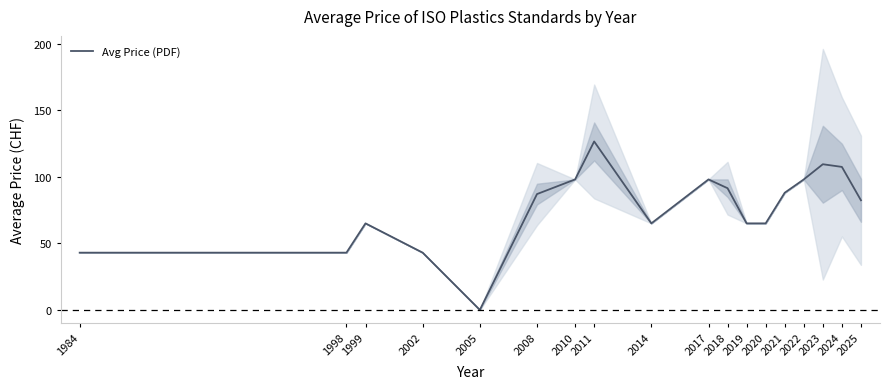

True or false: the data has more than 1 interior local peaks.

True